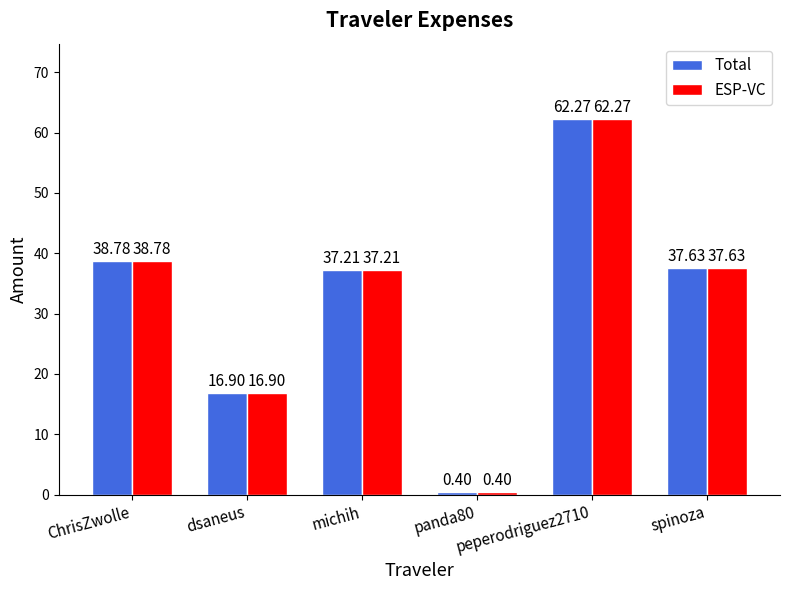

What position from the right is ChrisZwolle?

6